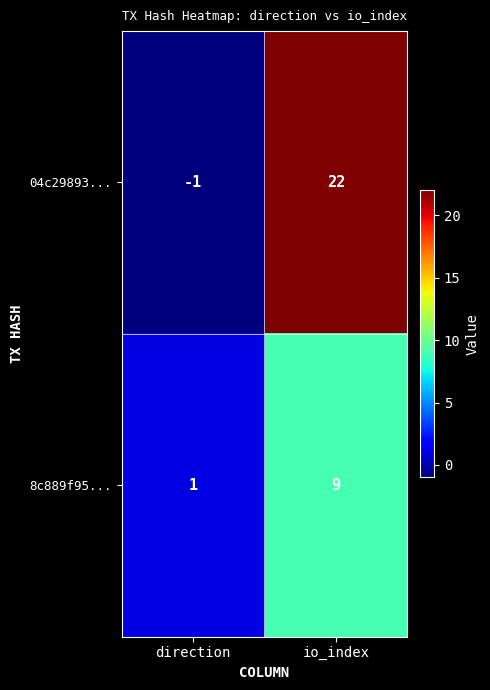

Reading left to right, what are all the values shown in this chart?

04c29893...: -1	22
8c889f95...: 1	9